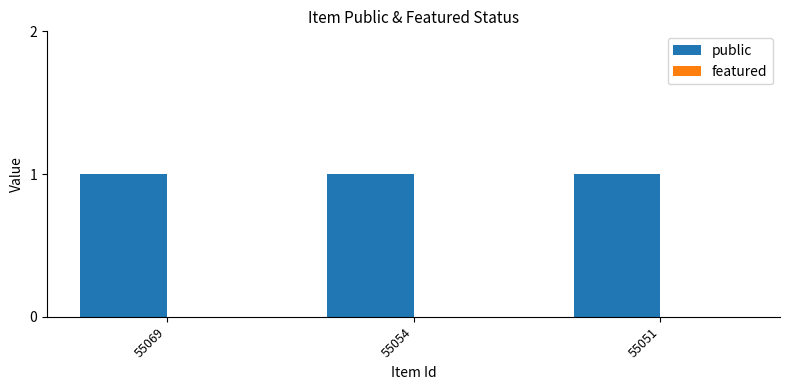

Rank the series by their average value, from lowest to highest.

featured, public